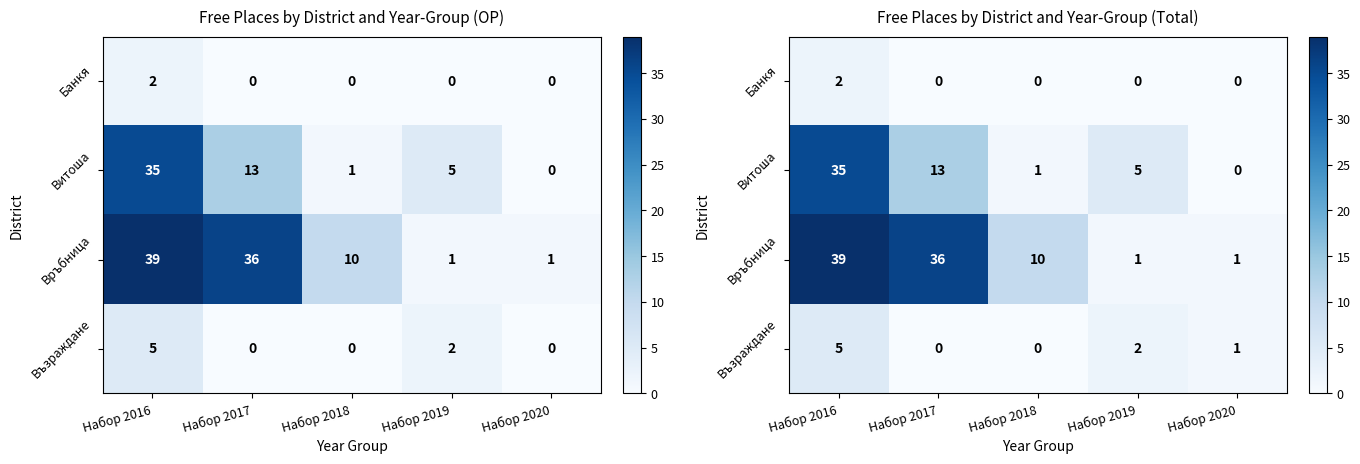

What is the difference between the maximum and second lowest values in the Възраждане series?

5